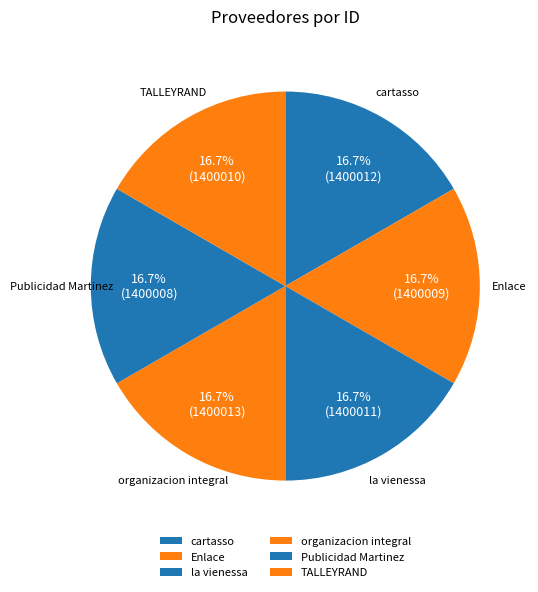

How many segments does this pie chart have?

6